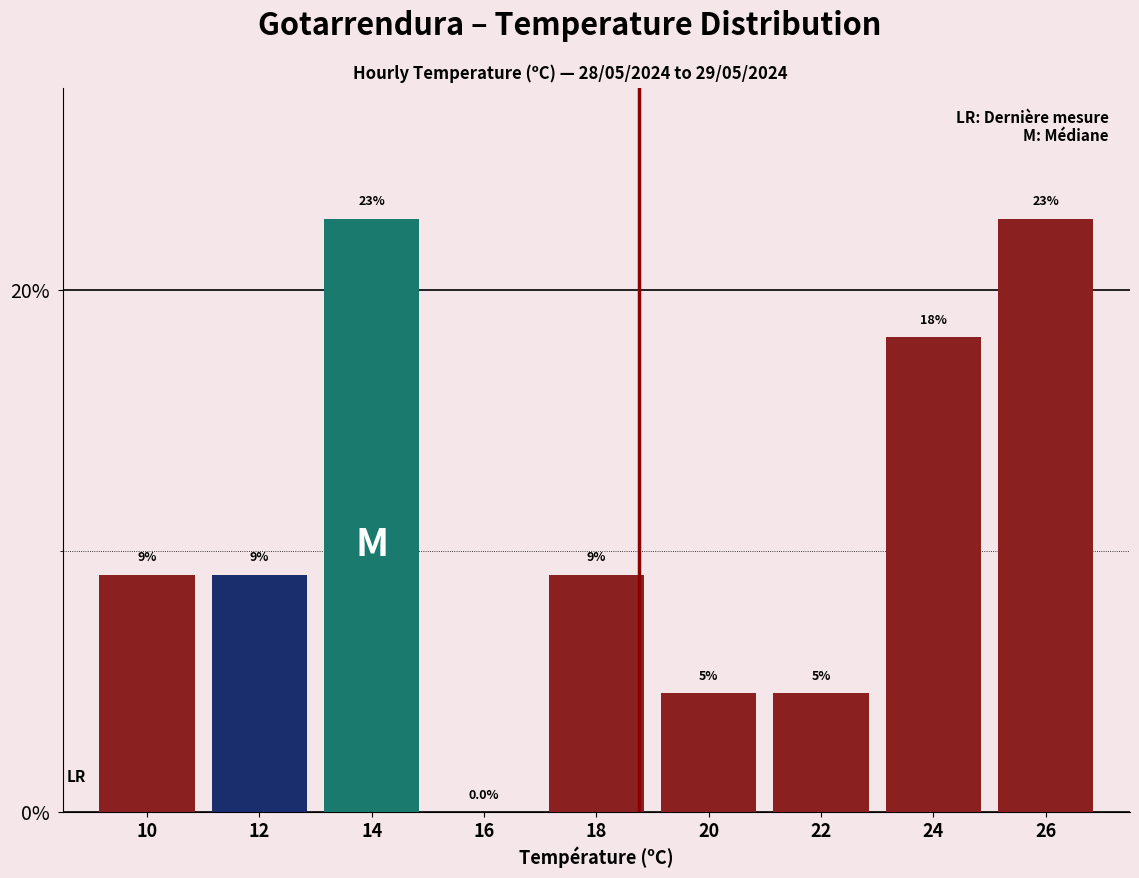

Are the bars horizontal?

No